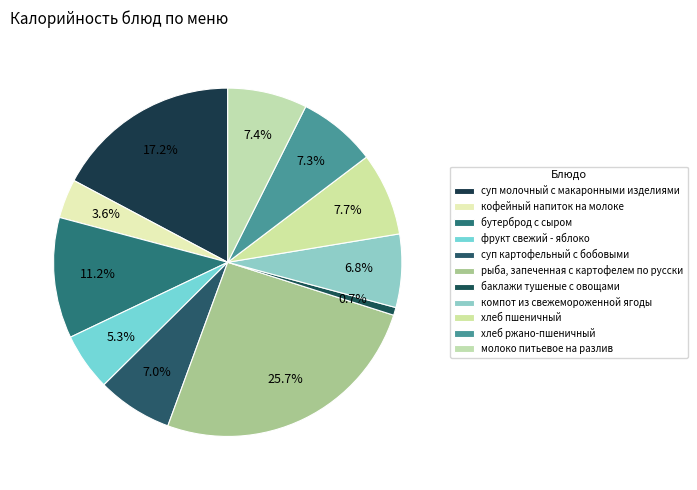

How many slices are in this pie chart?

11